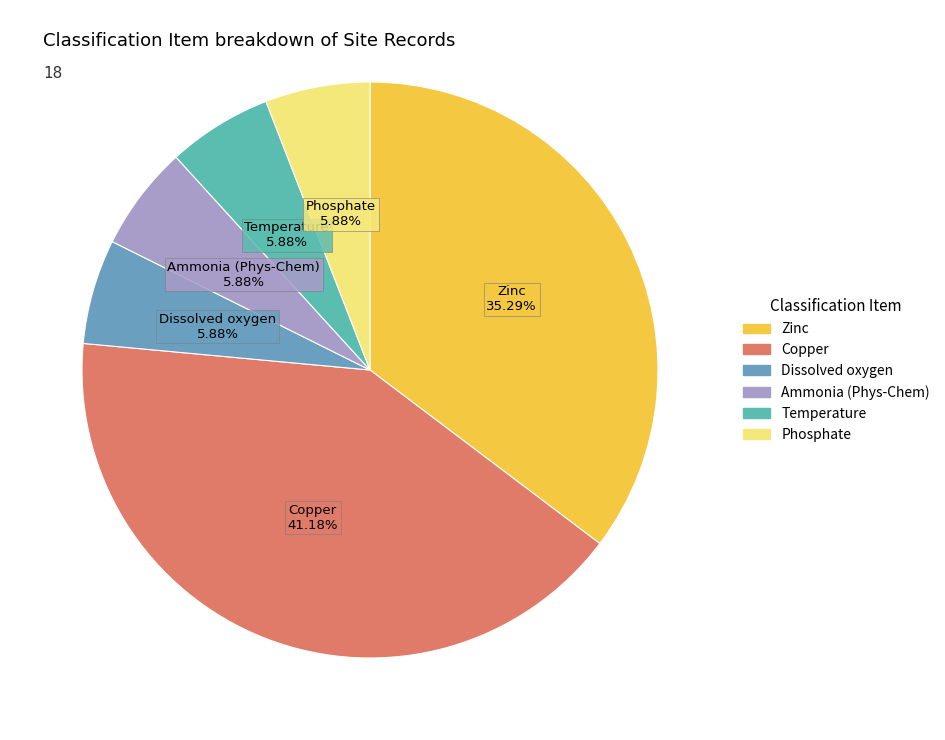

What is the ratio of the value at Copper to the value at Dissolved oxygen?

7.0